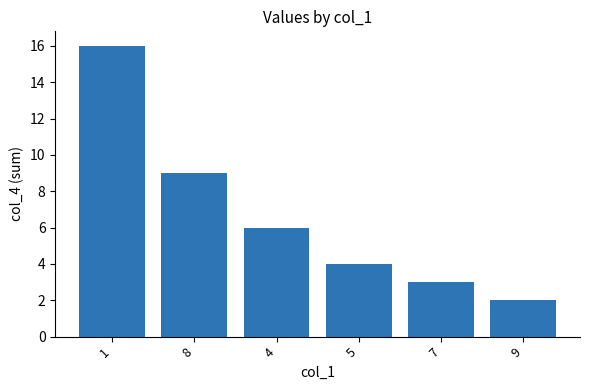

What is the label of the 5th bar from the left?

7